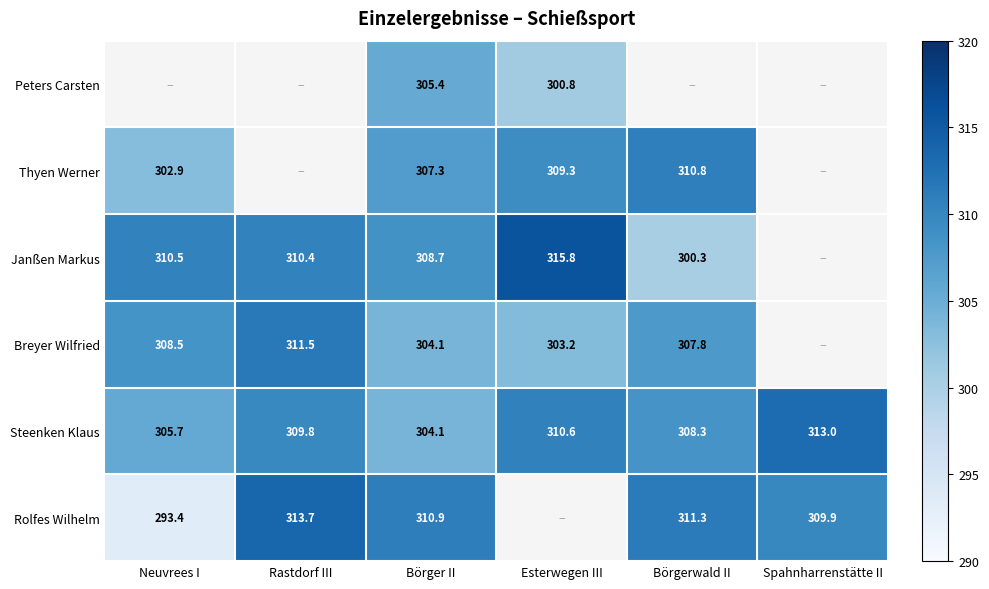

How many data points in Janßen Markus are above 310?

3